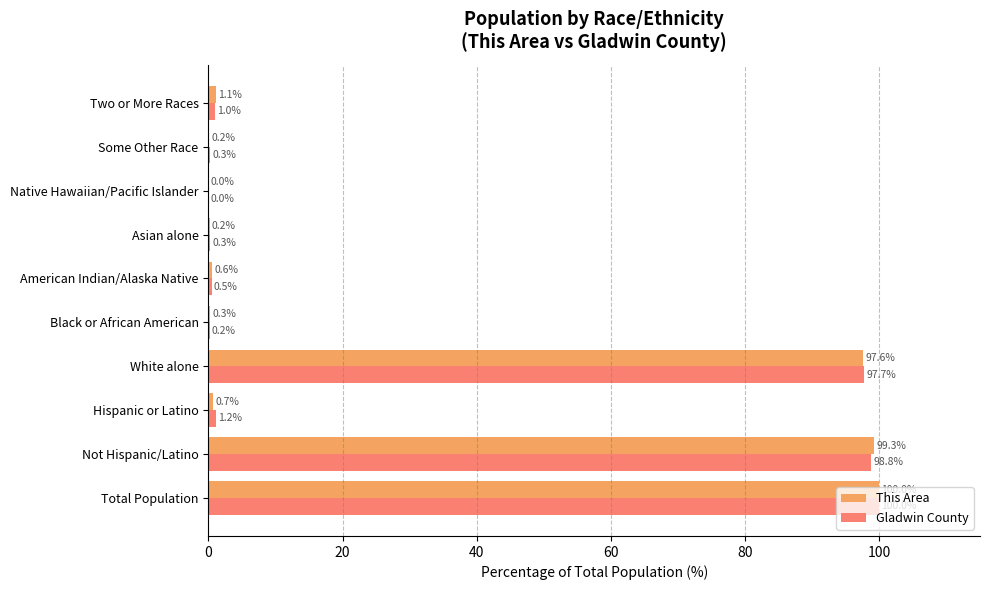

Is it true that This Area equals 0.7 at Hispanic or Latino?

True